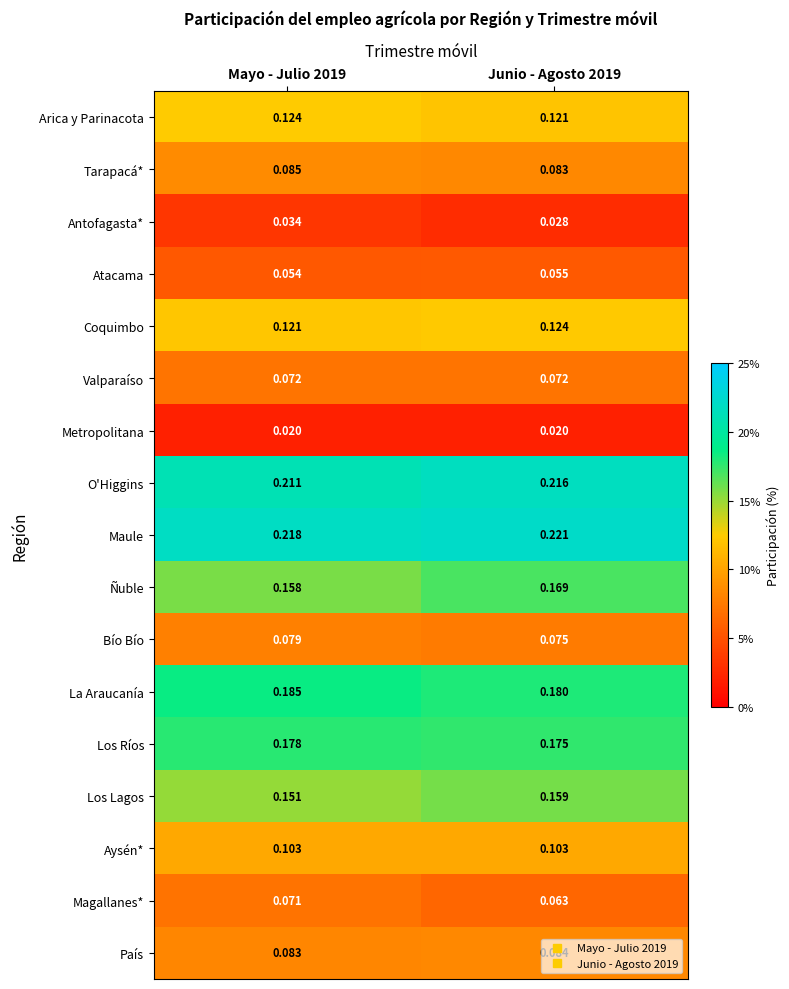

At which category does the chart reach its peak across all series?

Junio - Agosto 2019